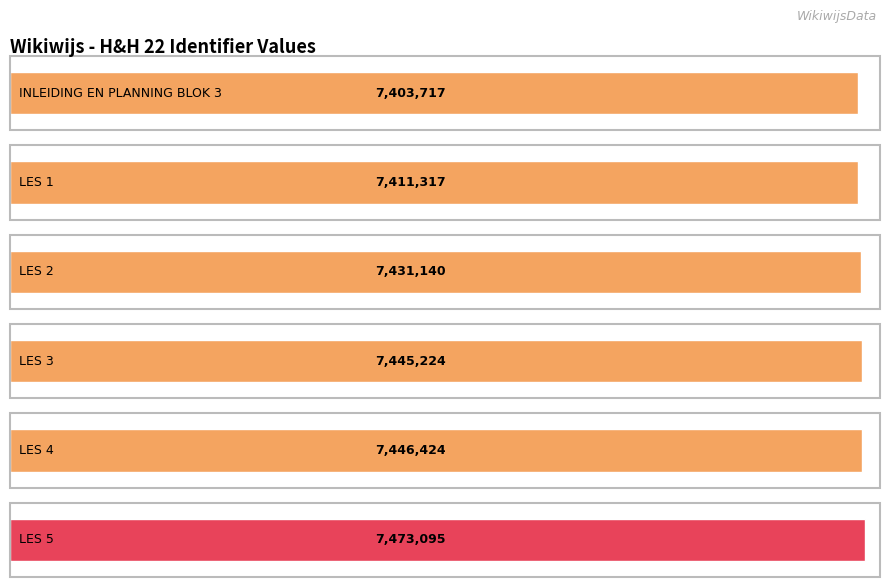

Does the chart contain stacked bars?

No